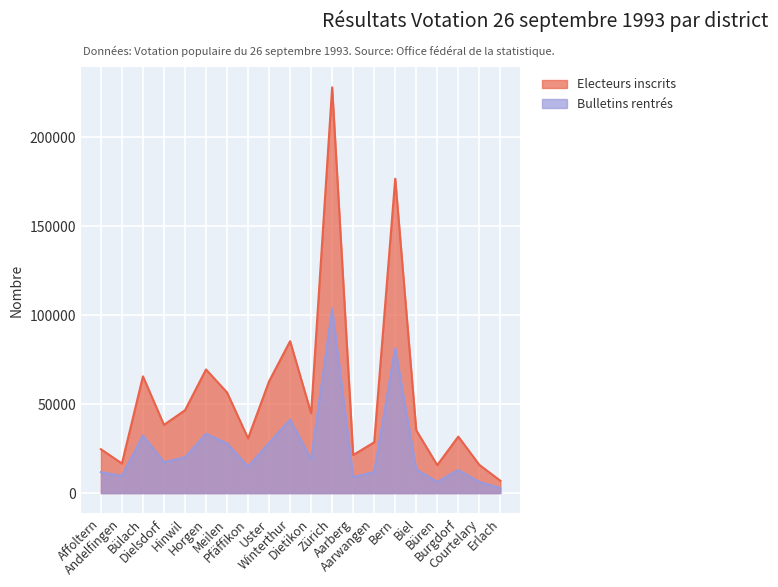

True or false: Bulletins rentrés and Electeurs inscrits cross at least once.

False